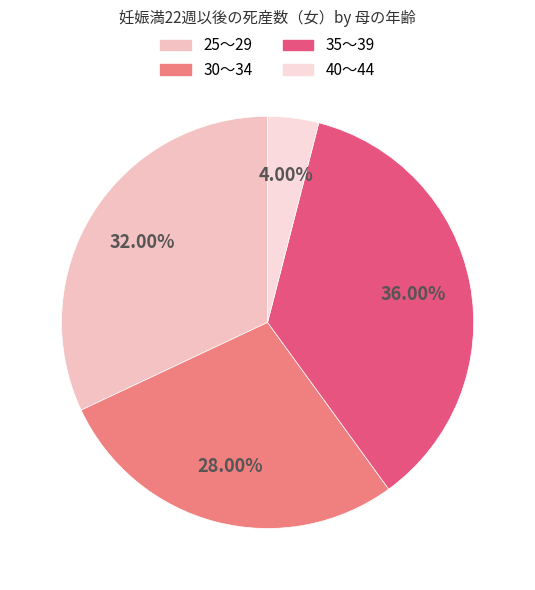

What is the ratio of the value at 25～29 to the value at 35～39?

0.9